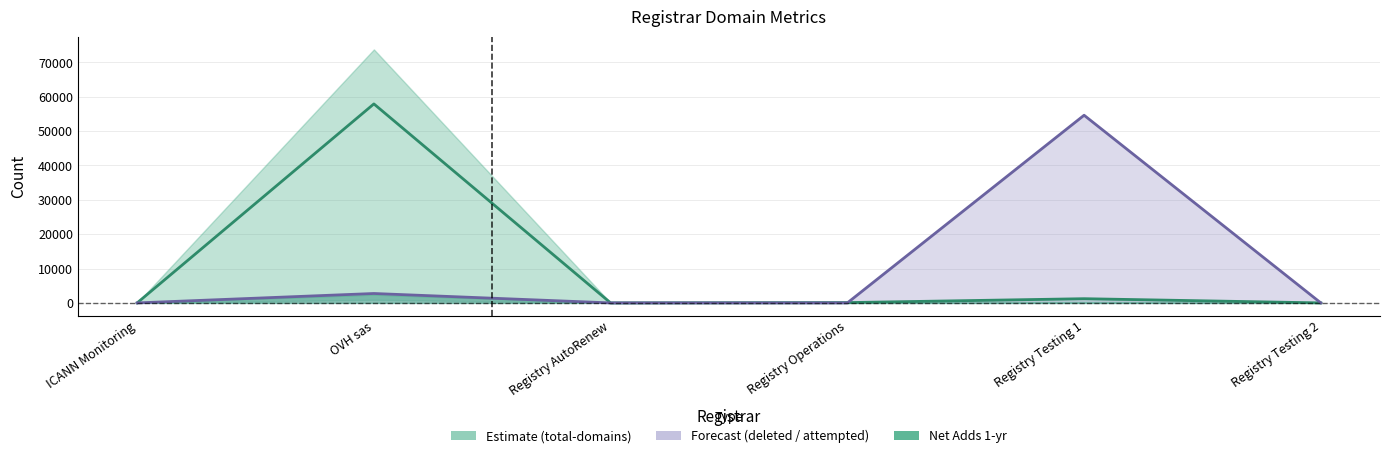

At which category is the sum across all series the highest?

OVH sas